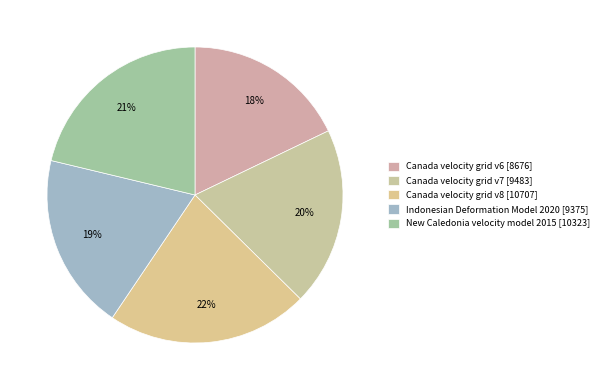

True or false: Canada velocity grid v8 accounts for 34% of the total.

False